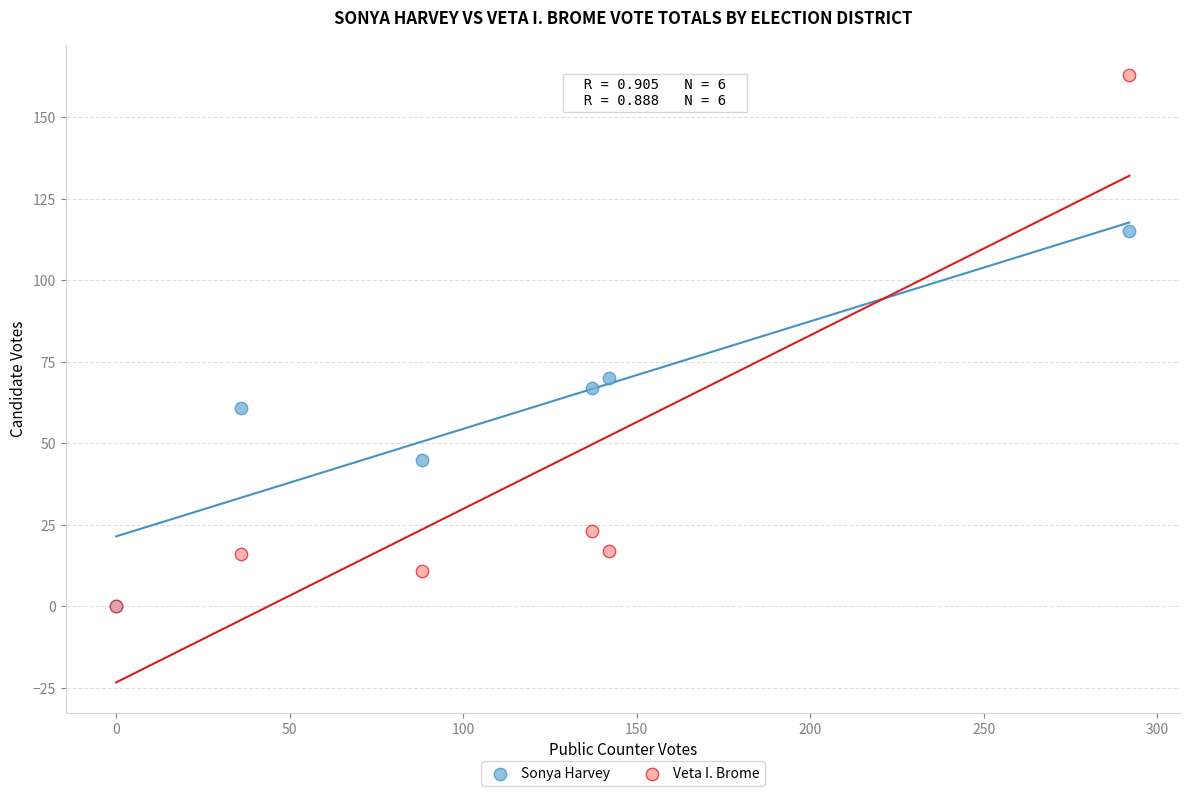

Across all series, what Y value is closest to 81?

70